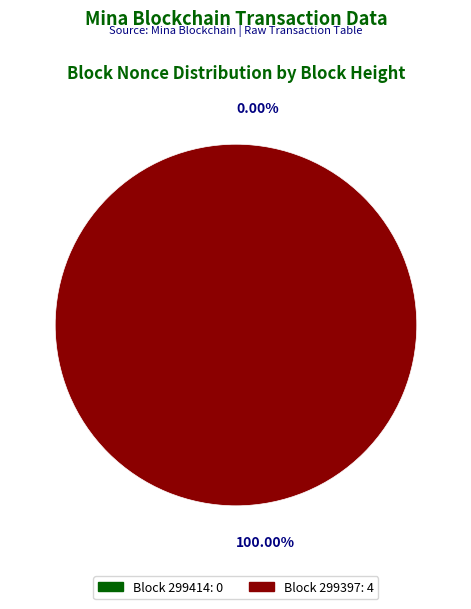

To the nearest percent, what is the average slice percentage?

50%